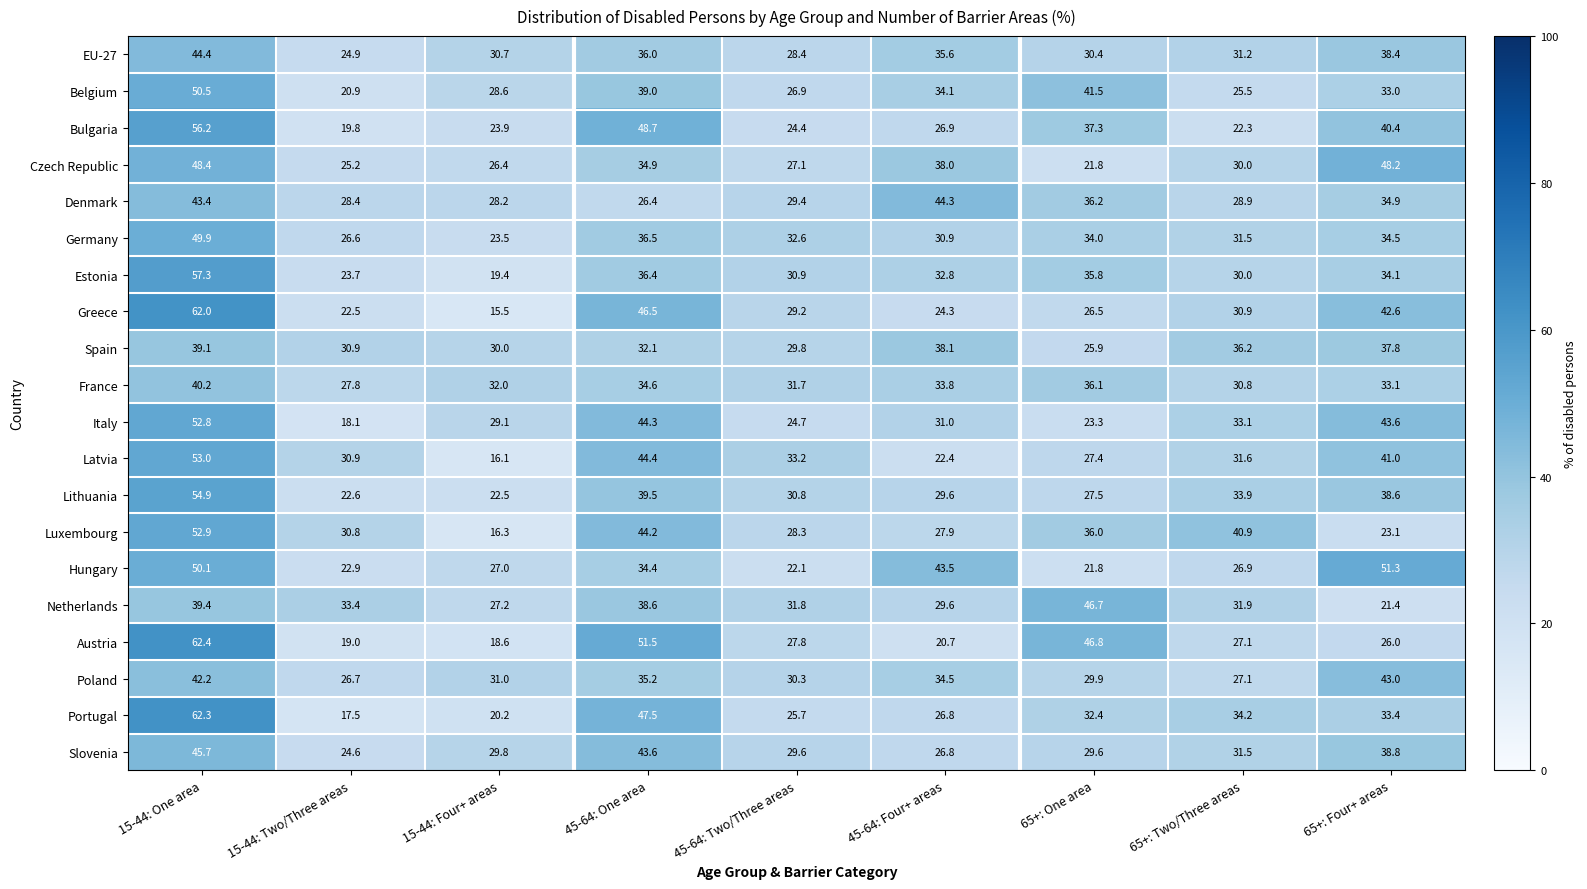

What is the approximate value of Greece at 65+: Two/Three areas?

30.9